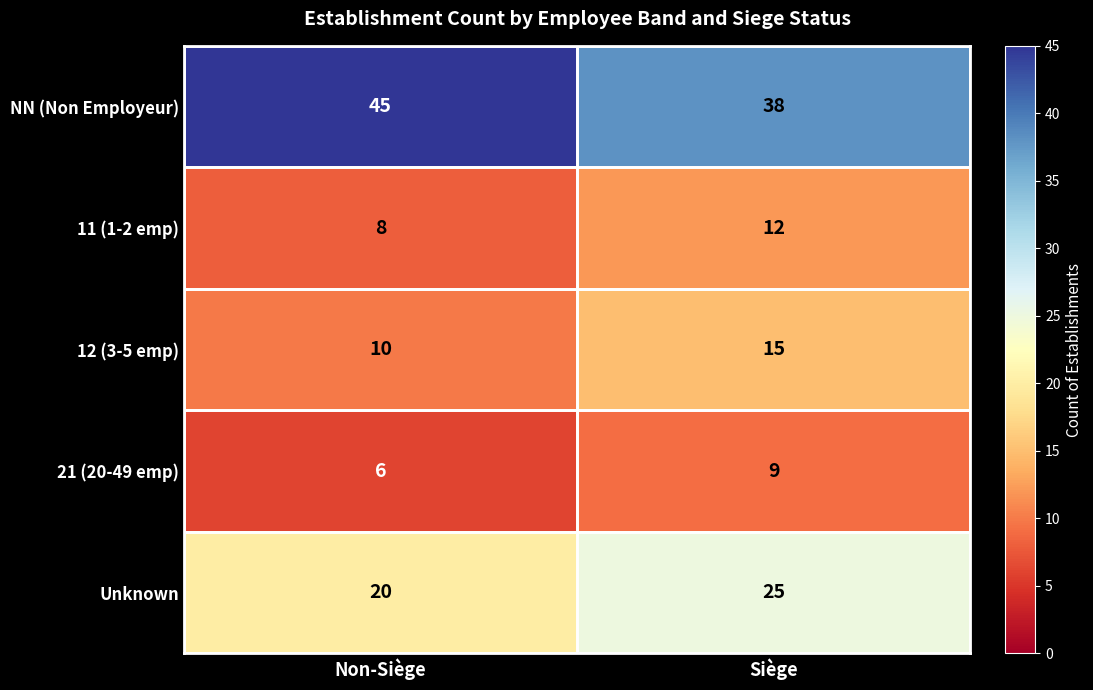

What value does the NN (Non Employeur) series have at Non-Siège?

45